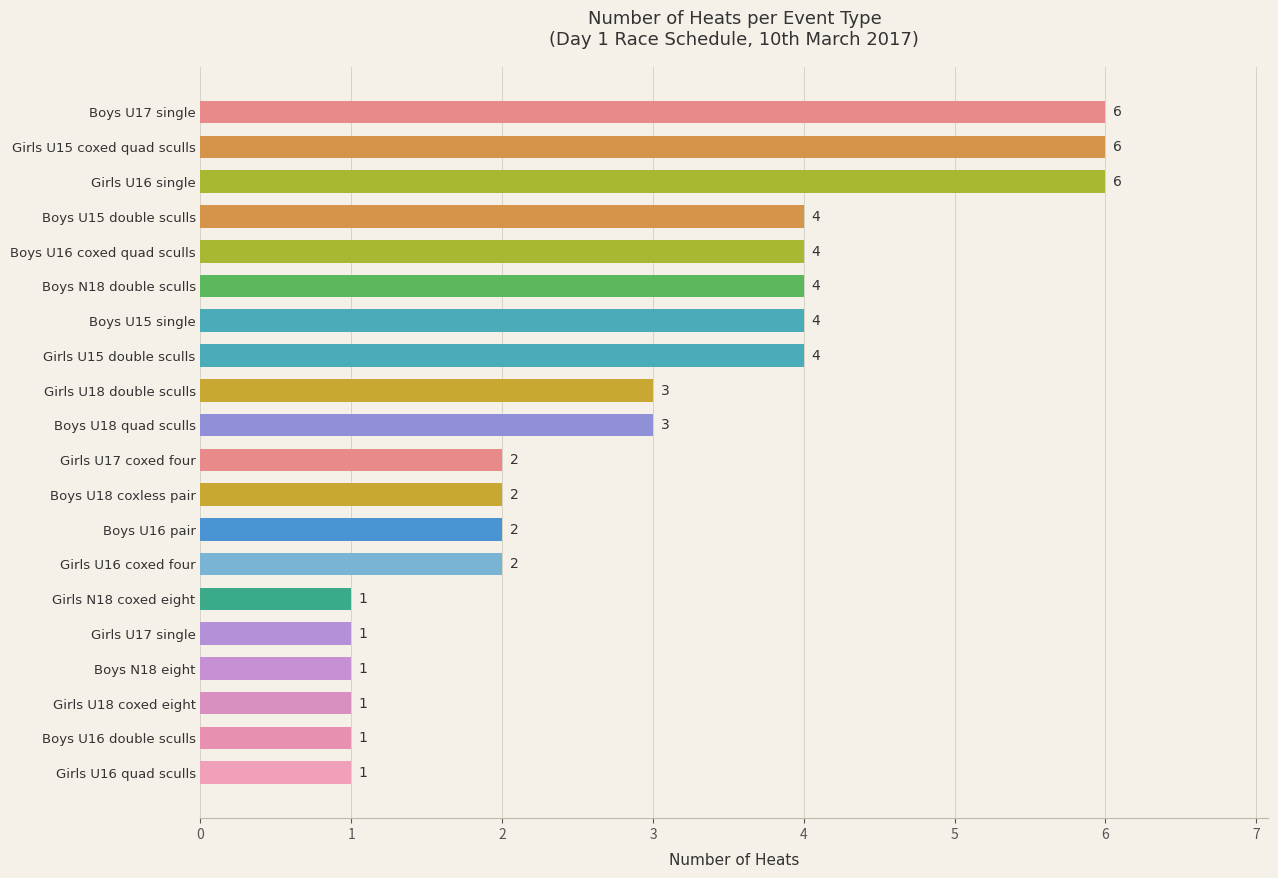

How many data points are less than 3?

10